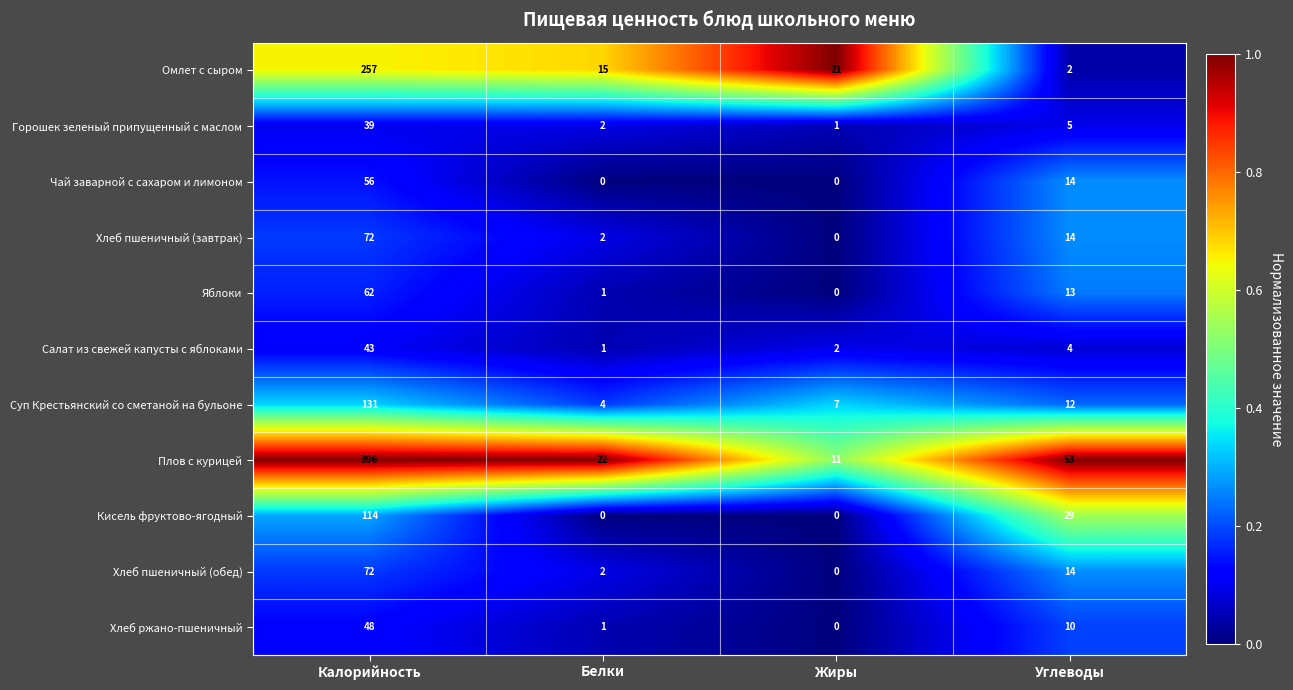

How many categories are shown in the chart?

4